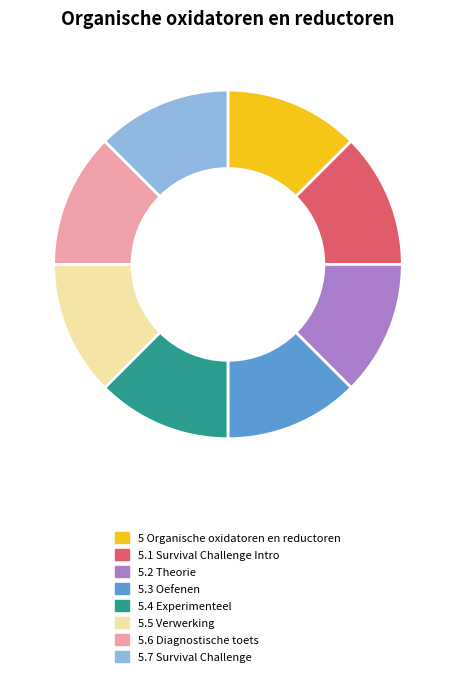

Approximately how many times larger is the value at 5.1 Survival Challenge Intro compared to 5.3 Oefenen?

1.0